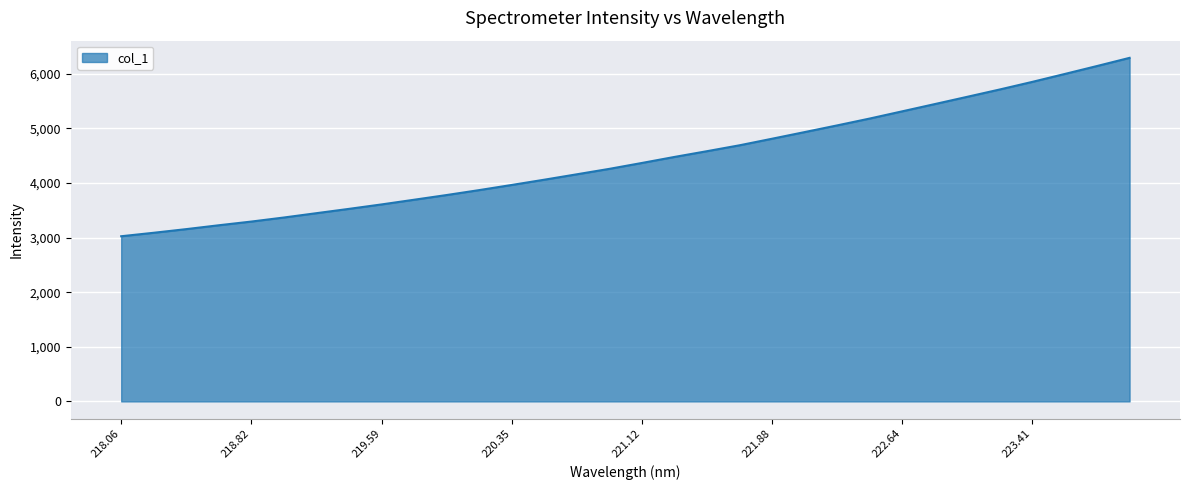

What is the minimum value shown in the chart?

3025.8